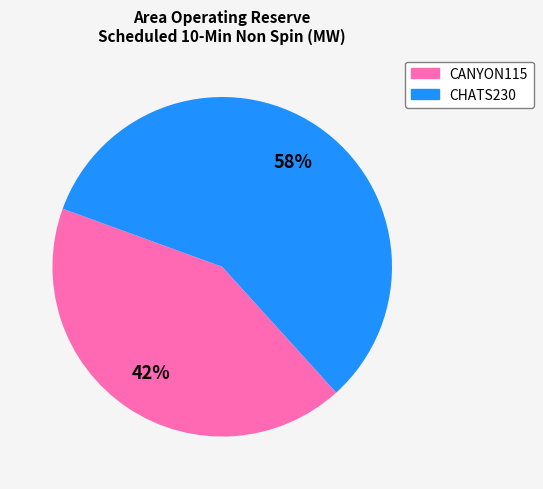

To the nearest percent, what is the average slice percentage?

50%